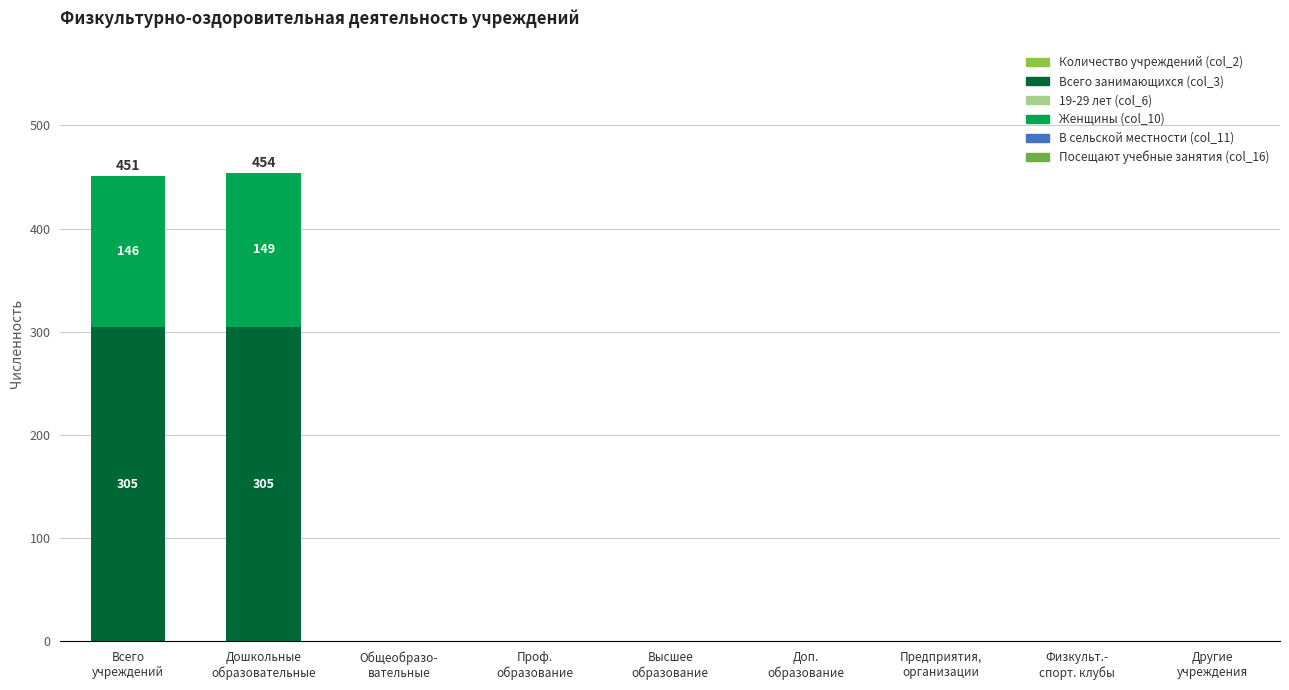

Is it true that Всего занимающихся (col_3) equals 99 at Другие
учреждения?

False